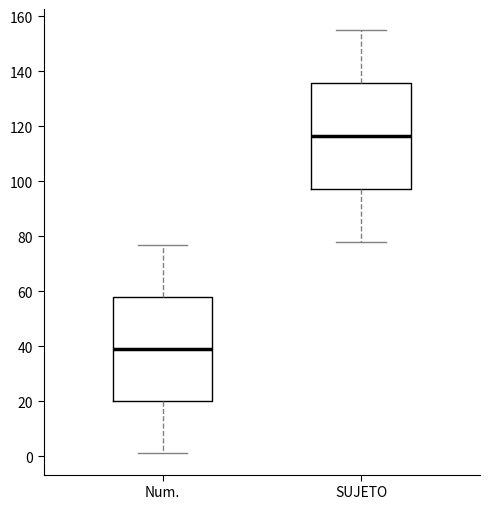

Reading left to right, transcribe this box plot: for each box, give where its median line is, the range the box spans, and where its two whiskers end, as read against the y-axis. The values are not printed on the chart, so give them approximately, as read against the axis.

Num.: median 40, box 20 to 58, whiskers 2 to 78
SUJETO: median 116, box 98 to 136, whiskers 78 to 156